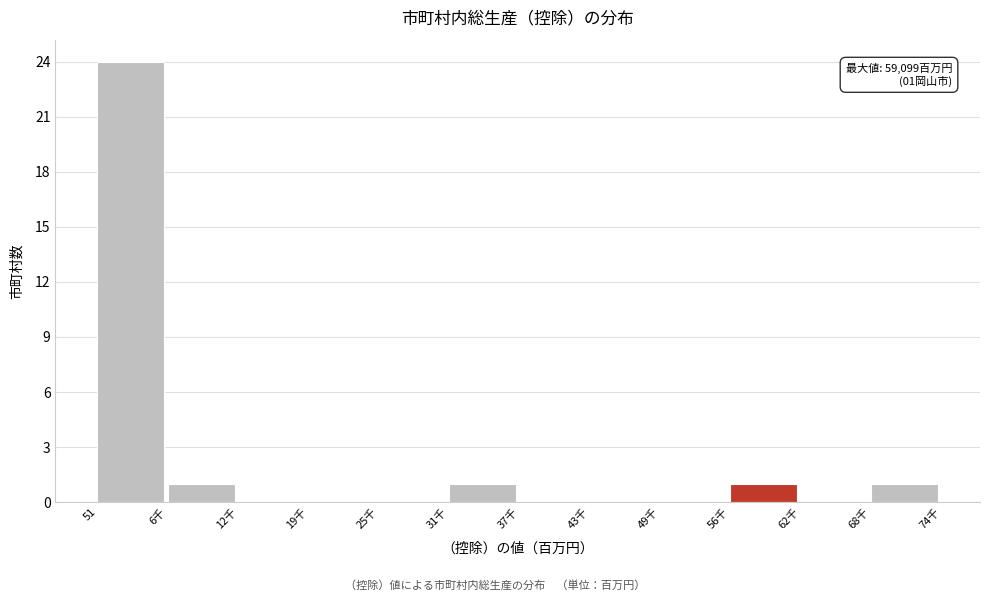

Reading left to right, what are all the values shown in this chart?

51=24	6千=1	12千=0	19千=0	25千=0	31千=1	37千=0	43千=0	49千=0	56千=1	62千=0	68千=1